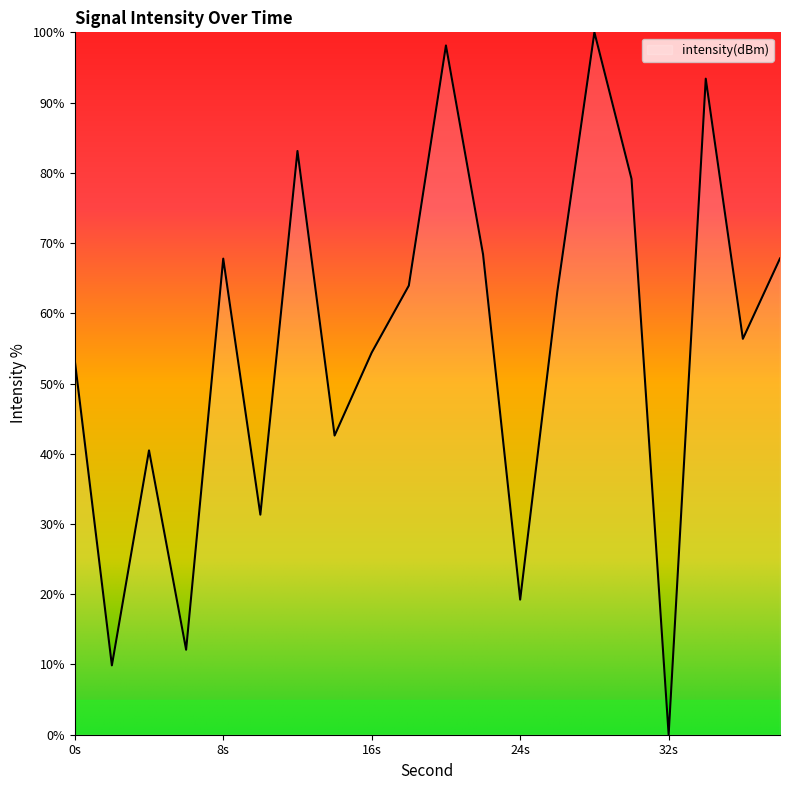

Count the number of categories in the chart.

20